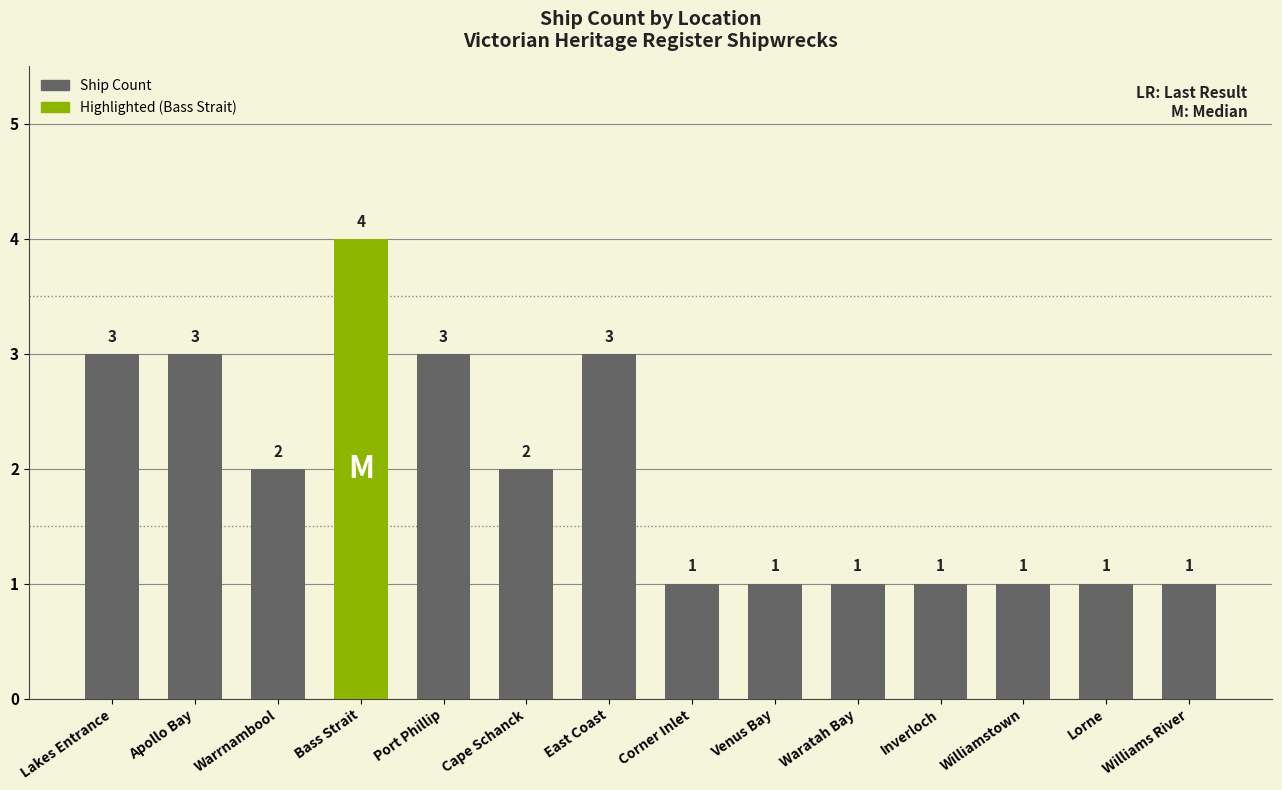

What is the change in value from Bass Strait to Inverloch?

-3